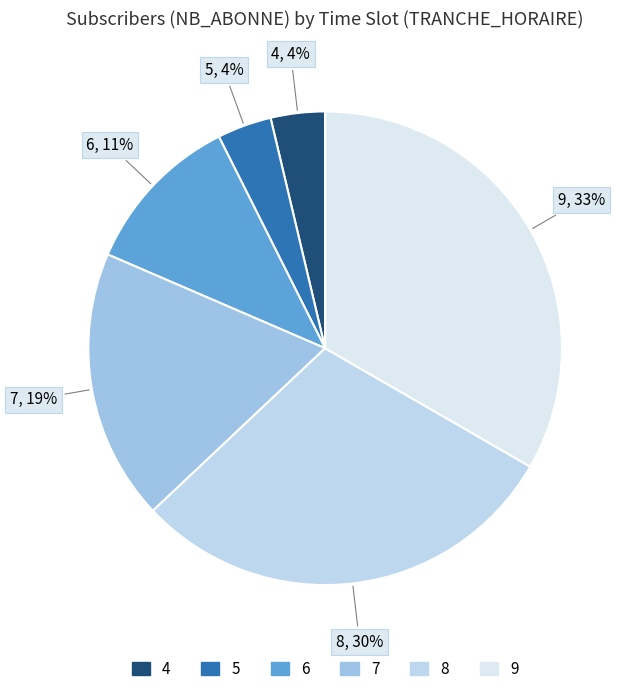

To the nearest percent, what portion does 9 represent?

33%